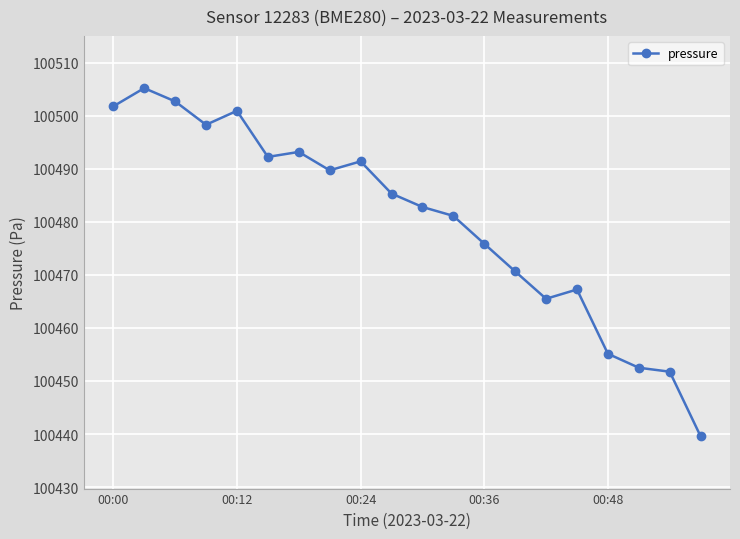

What is the minimum value shown in the chart?

100439.6